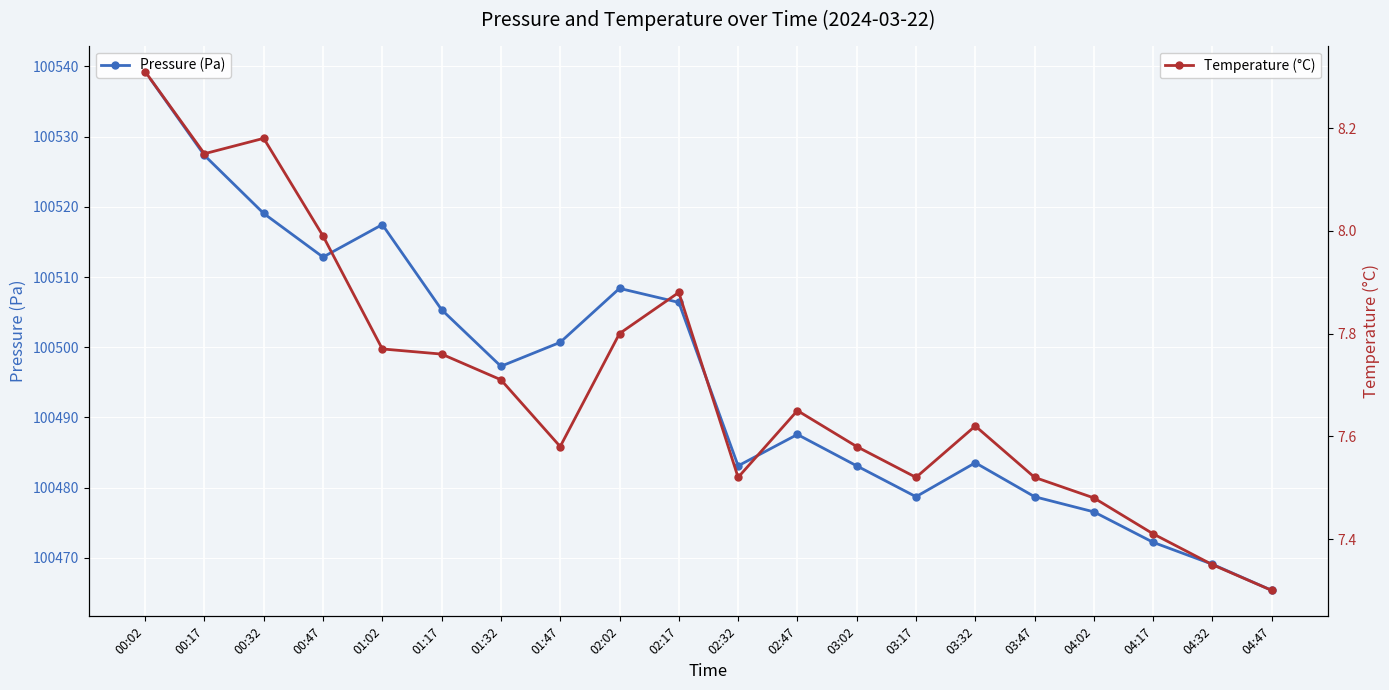

In Temperature (°C), how many points are higher than both neighbors (excluding endpoints)?

4